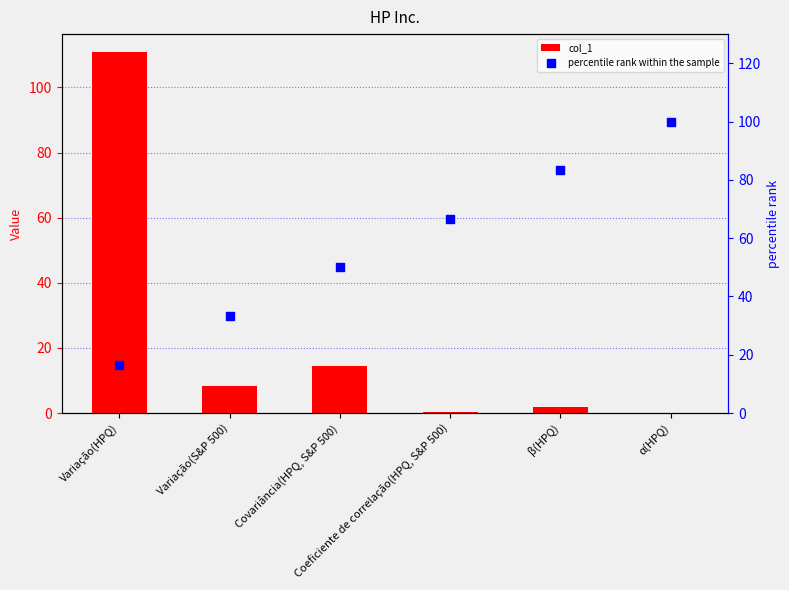

Which series reaches the minimum Y coordinate?

col_1